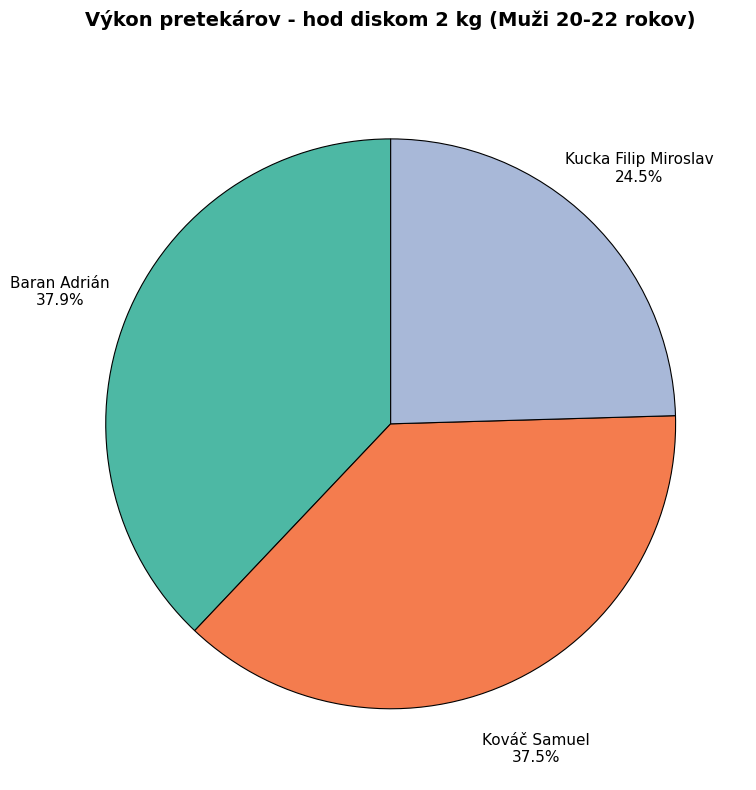

Does any single category account for the majority?

No